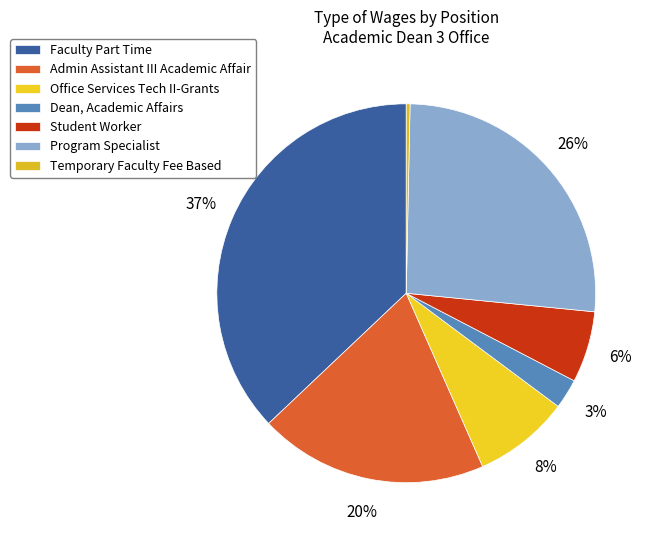

To the nearest percent, what percentage of the pie is Admin Assistant III Academic Affair?

20%